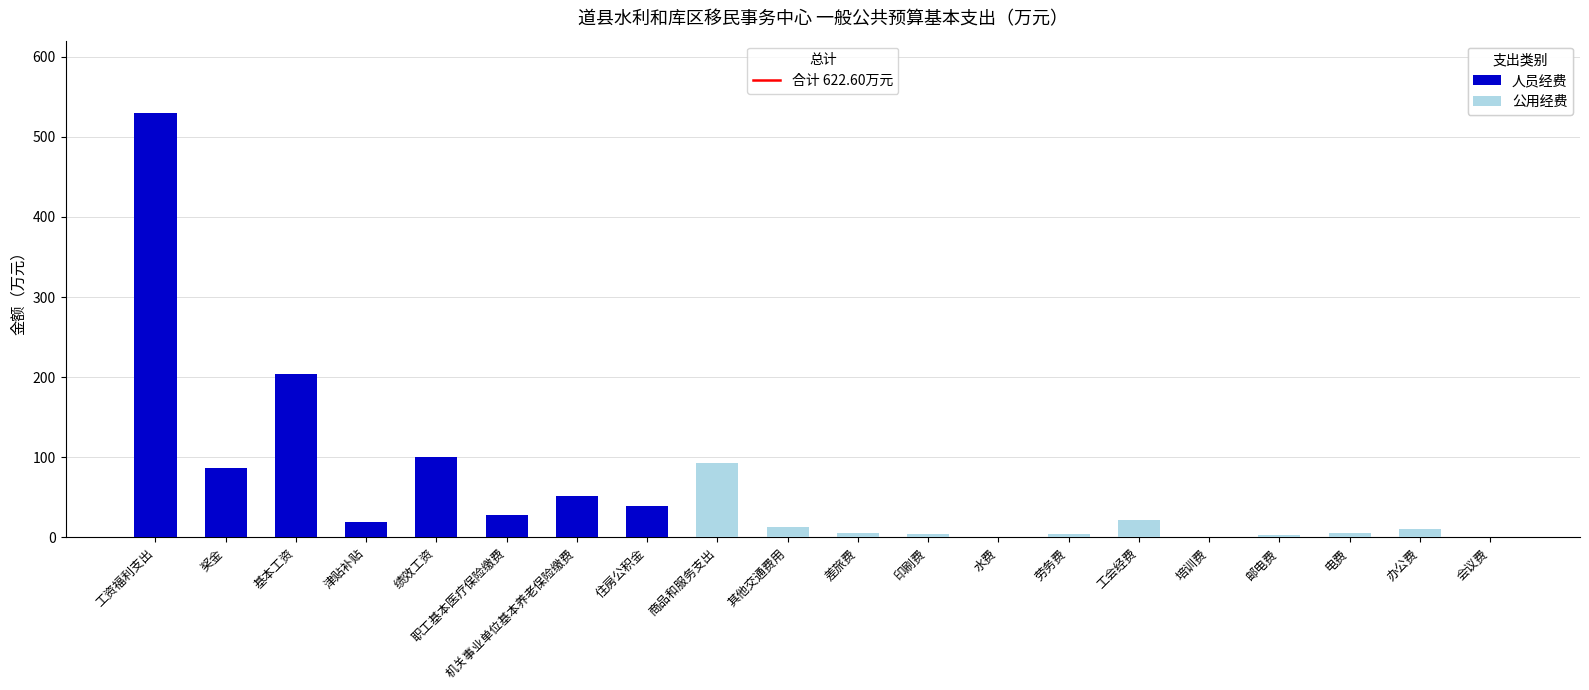

At which category is the sum across all series the highest?

工资福利支出